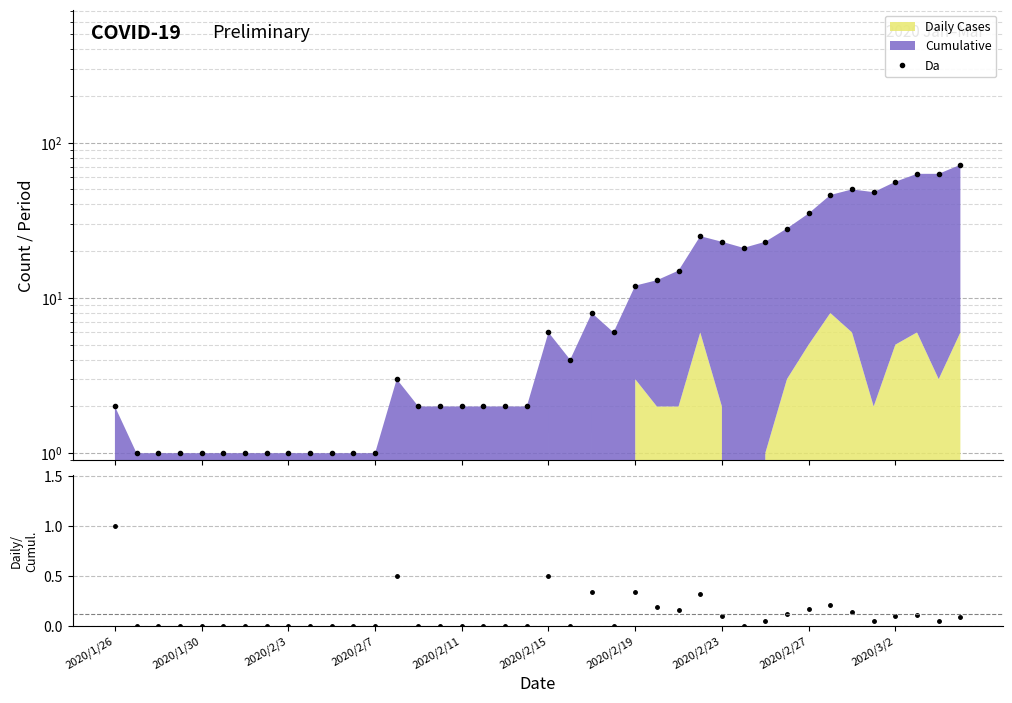

Reading left to right, list all the values displayed in this chart.

Da: 2.0	1.0	1.0	1.0	1.0	1.0	1.0	1.0	1.0	1.0	1.0	1.0	1.0	3.0	2.0	2.0	2.0	2.0	2.0	2.0	6.0	4.0	8.0	6.0	12.0	13.0	15.0	25.0	23.0	21.0	23.0	28.0	35.0	46.0	50.0	48.0	56.0	63.0	63.0	72.0
Daily/Cumulative: 1.0	0.0	0.0	0.0	0.0	0.0	0.0	0.0	0.0	0.0	0.0	0.0	0.0	0.5	0.0	0.0	0.0	0.0	0.0	0.0	0.5	0.0	0.3	0.0	0.3	0.2	0.2	0.3	0.1	0.0	0.0	0.1	0.2	0.2	0.1	0.0	0.1	0.1	0.1	0.1